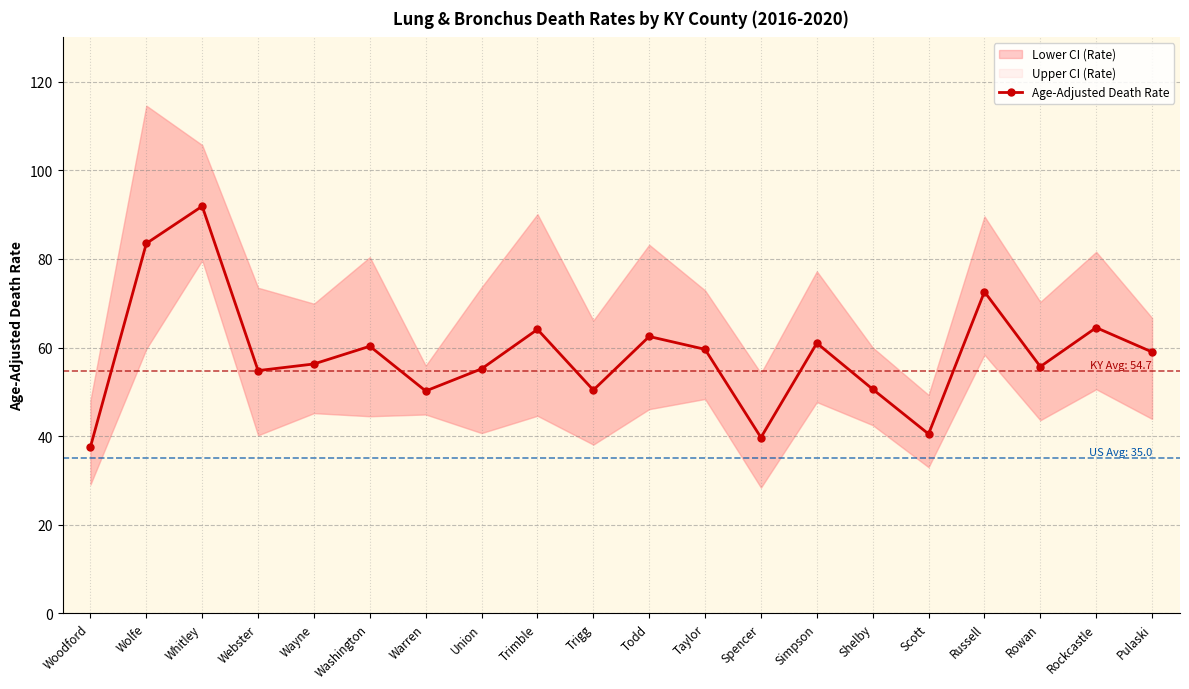

What is the average value?

58.5